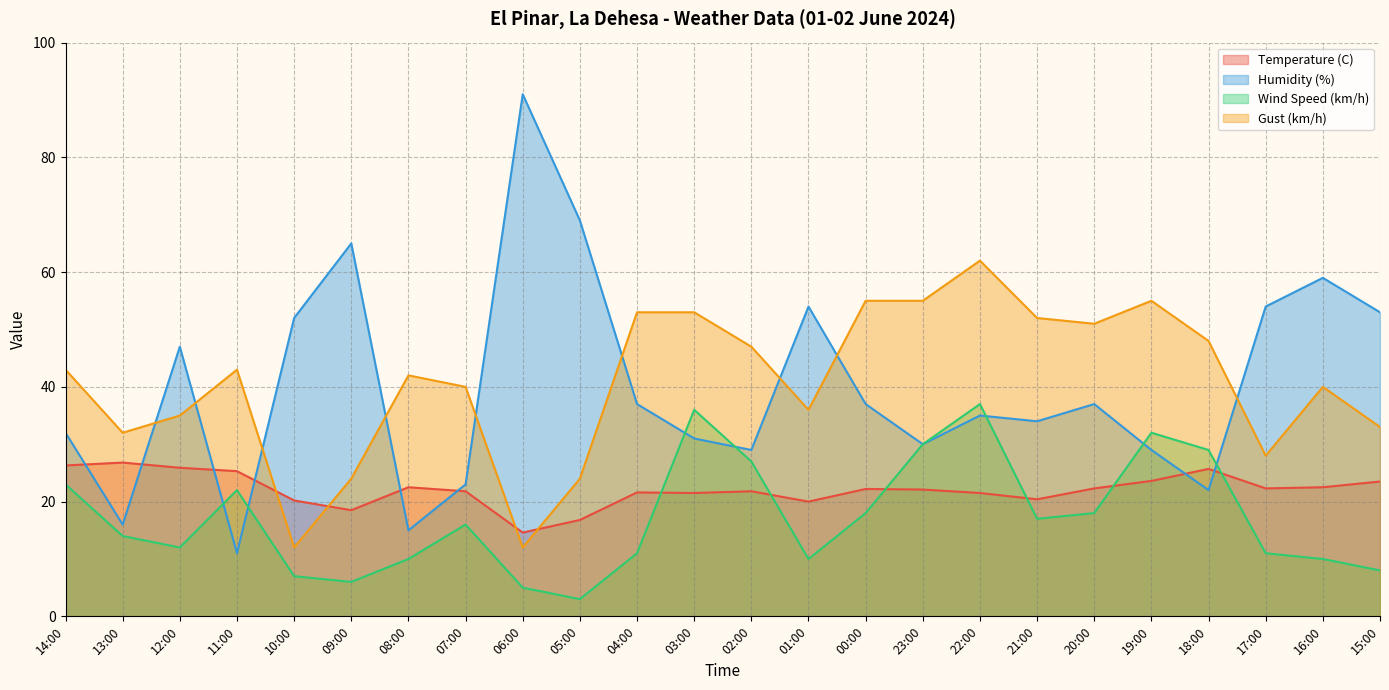

Reading left to right, extract all data points from this chart.

Temperature (C): 26.3	26.8	25.9	25.3	20.2	18.5	22.5	21.8	14.6	16.8	21.6	21.5	21.8	20.0	22.2	22.1	21.5	20.4	22.3	23.6	25.7	22.3	22.5	23.5
Humidity (%): 32.0	16.0	47.0	11.0	52.0	65.0	15.0	23.0	91.0	69.0	37.0	31.0	29.0	54.0	37.0	30.0	35.0	34.0	37.0	29.0	22.0	54.0	59.0	53.0
Wind Speed (km/h): 23.0	14.0	12.0	22.0	7.0	6.0	10.0	16.0	5.0	3.0	11.0	36.0	27.0	10.0	18.0	30.0	37.0	17.0	18.0	32.0	29.0	11.0	10.0	8.0
Gust (km/h): 43.0	32.0	35.0	43.0	12.0	24.0	42.0	40.0	12.0	24.0	53.0	53.0	47.0	36.0	55.0	55.0	62.0	52.0	51.0	55.0	48.0	28.0	40.0	33.0